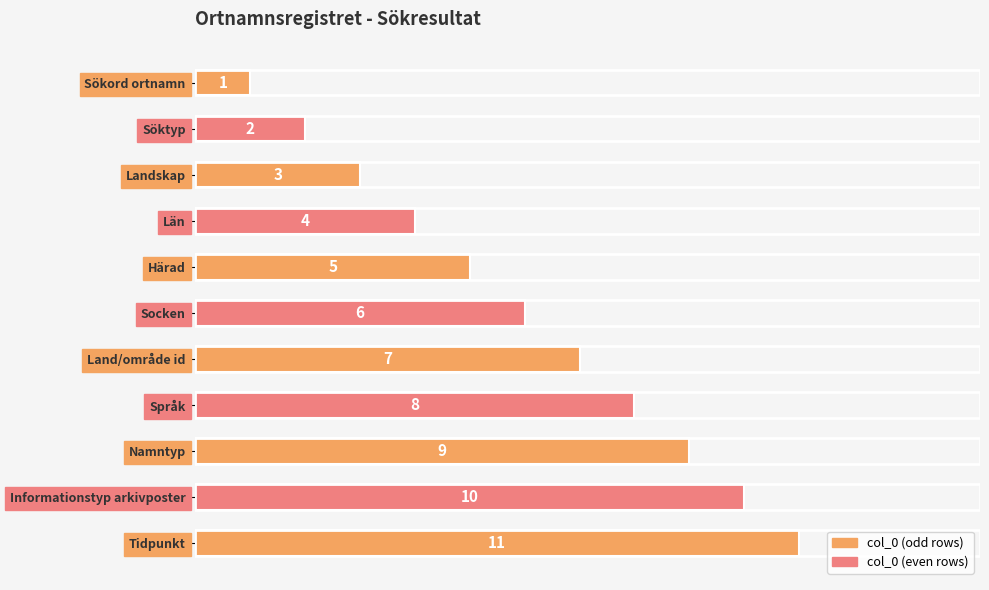

True or false: the data shows 3 at Land/område id.

False